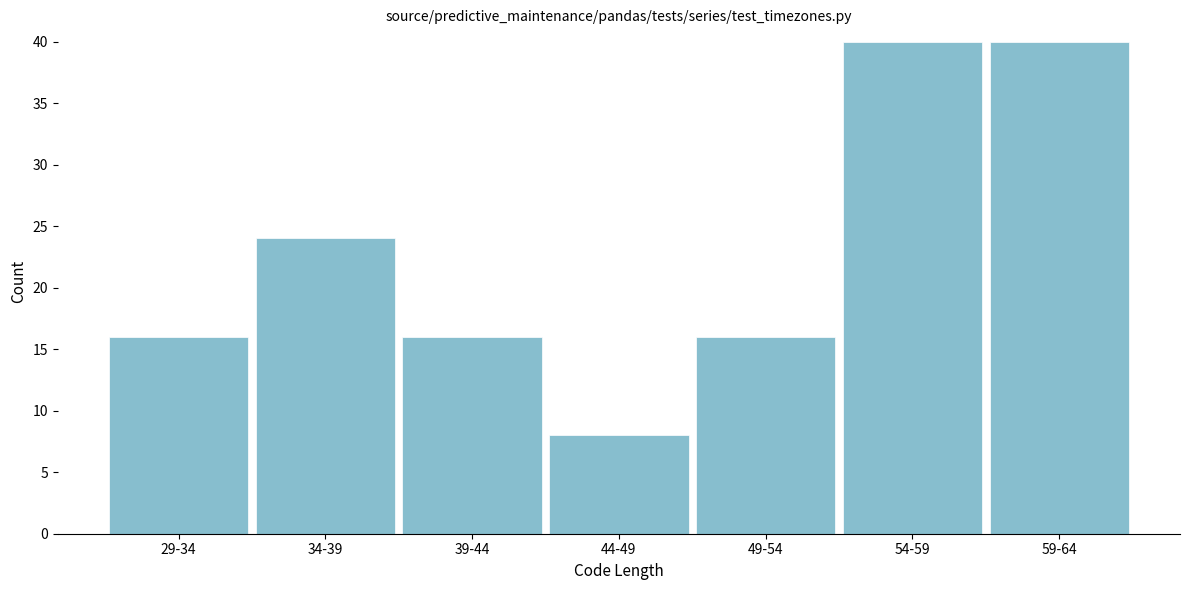

Reading left to right, transcribe all the data shown in this chart.

16	24	16	8	16	40	40